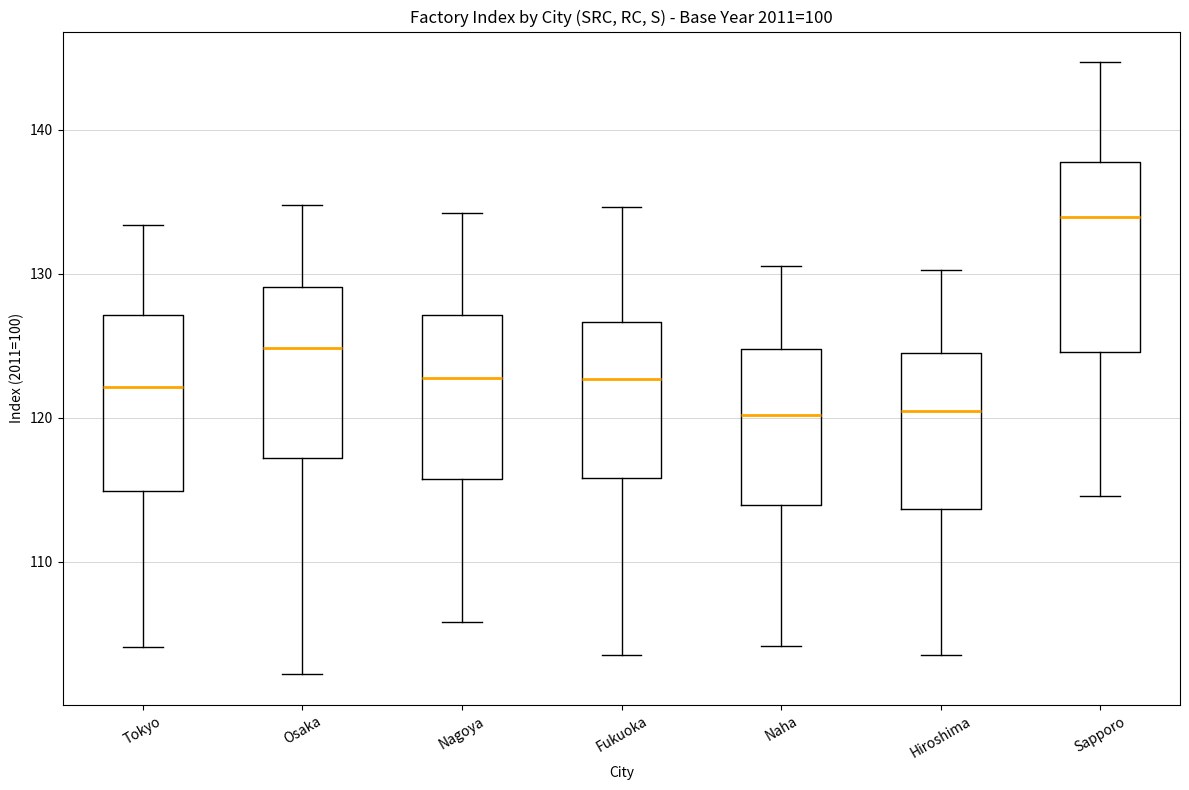

Reading left to right, transcribe this box plot: for each box, give where its median line is, the range the box spans, and where its two whiskers end, as read against the y-axis. The values are not printed on the chart, so give them approximately, as read against the axis.

Tokyo: median 122, box 115 to 127, whiskers 104 to 133
Osaka: median 125, box 117 to 129, whiskers 102 to 135
Nagoya: median 123, box 116 to 127, whiskers 106 to 134
Fukuoka: median 123, box 116 to 127, whiskers 104 to 135
Naha: median 120, box 114 to 125, whiskers 104 to 131
Hiroshima: median 120, box 114 to 124, whiskers 104 to 130
Sapporo: median 134, box 125 to 138, whiskers 115 to 145